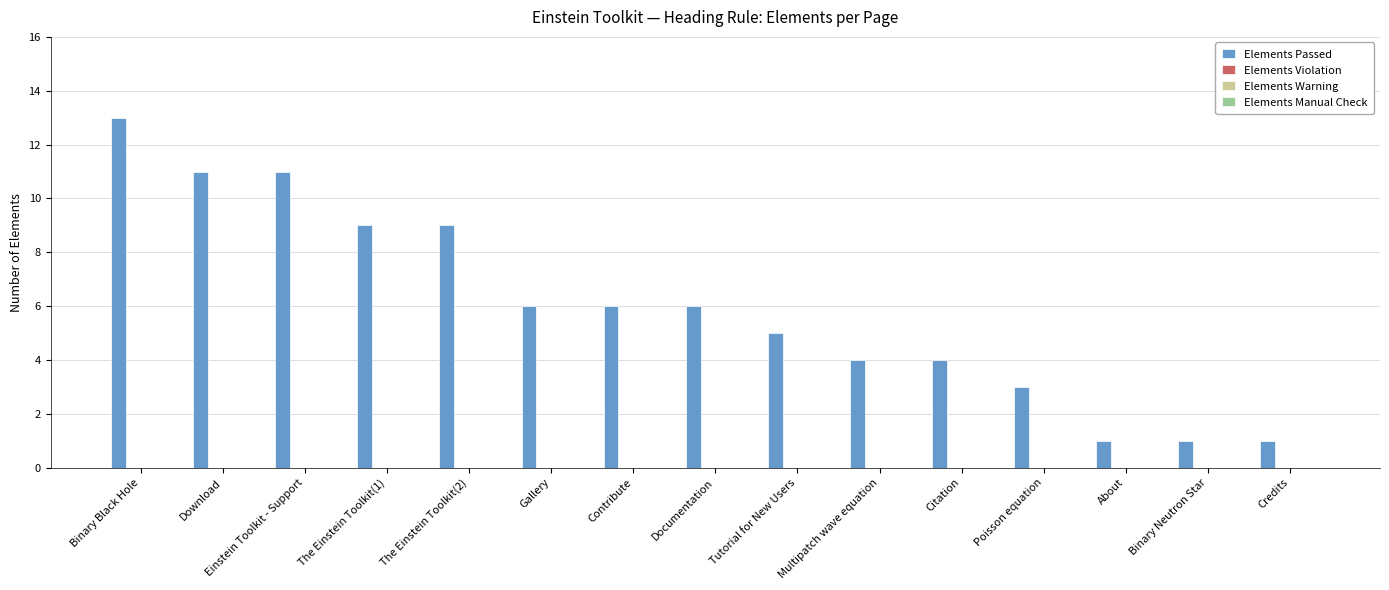

What is the value of the 15th bar from the left?

1